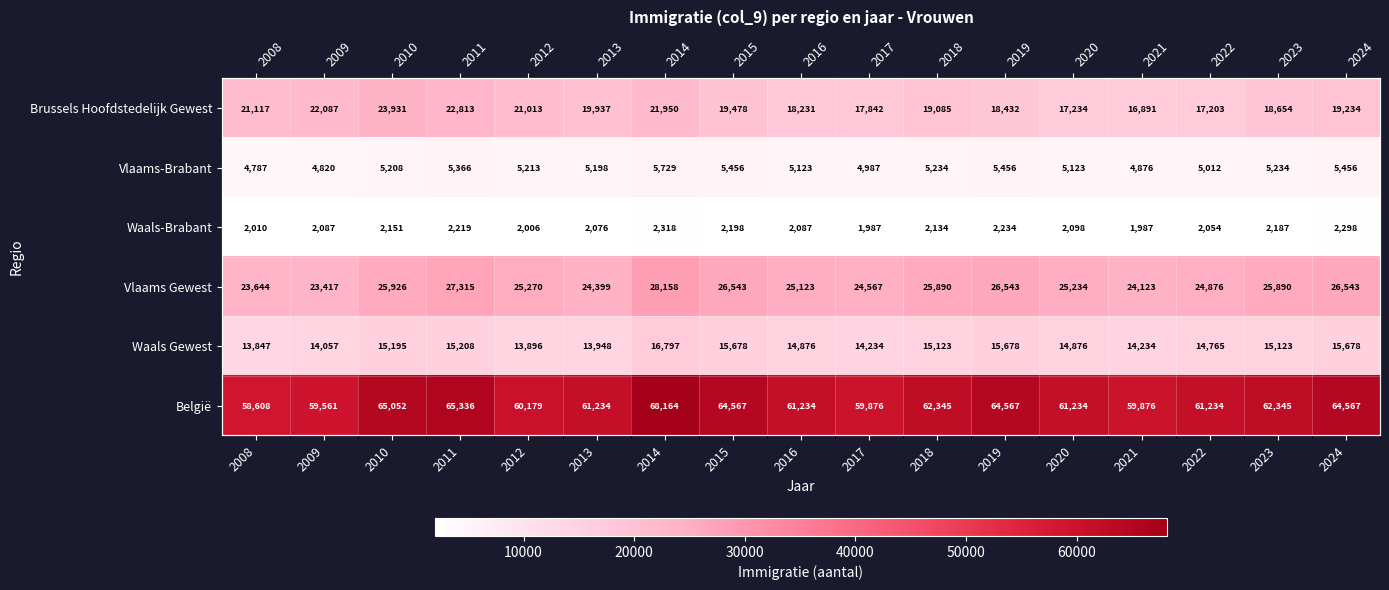

Between 2023 and 2022, which is larger?

2023